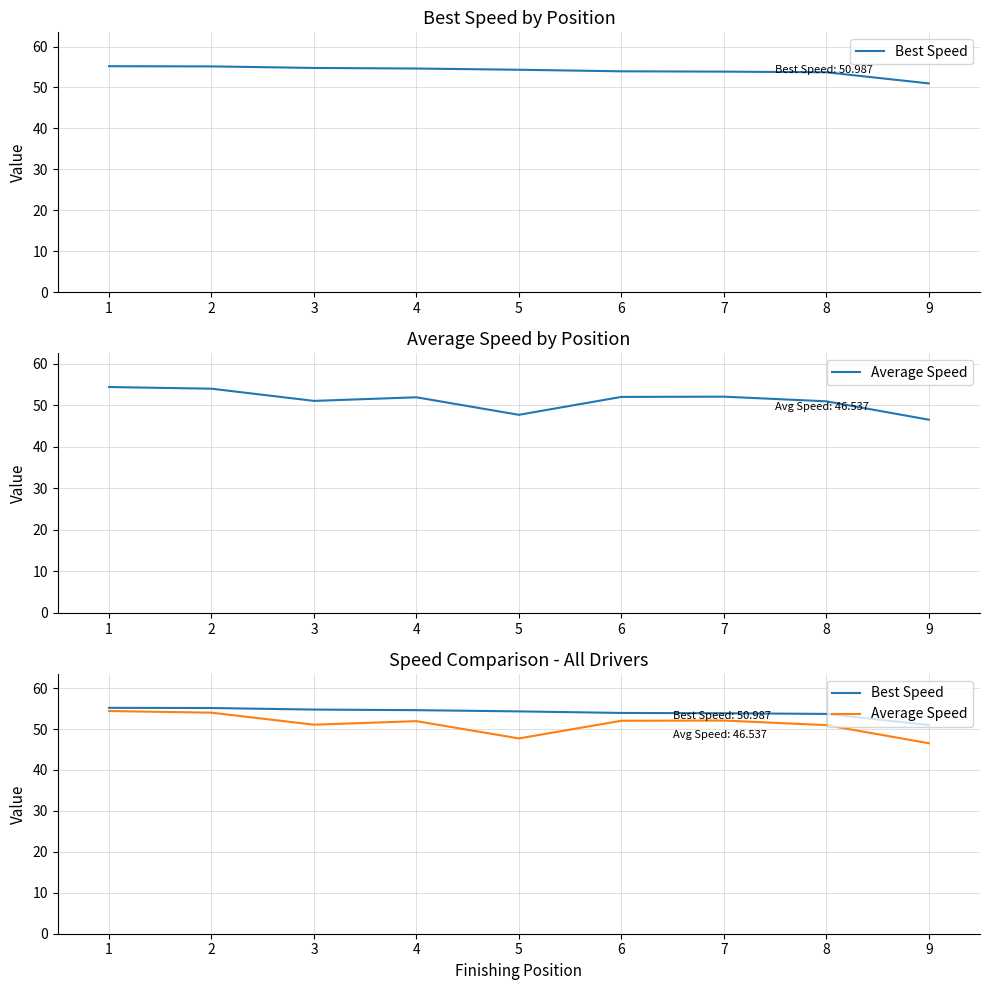

Between 0 and 2, which series saw the biggest shift?

Average Speed